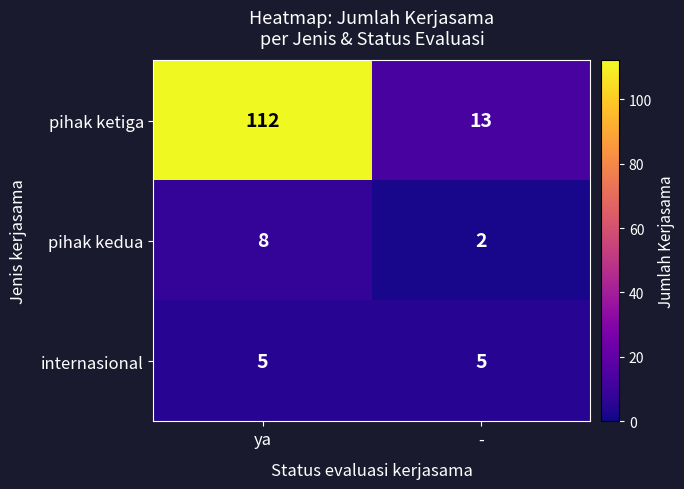

Where is pihak ketiga nearest to the value 62?

-